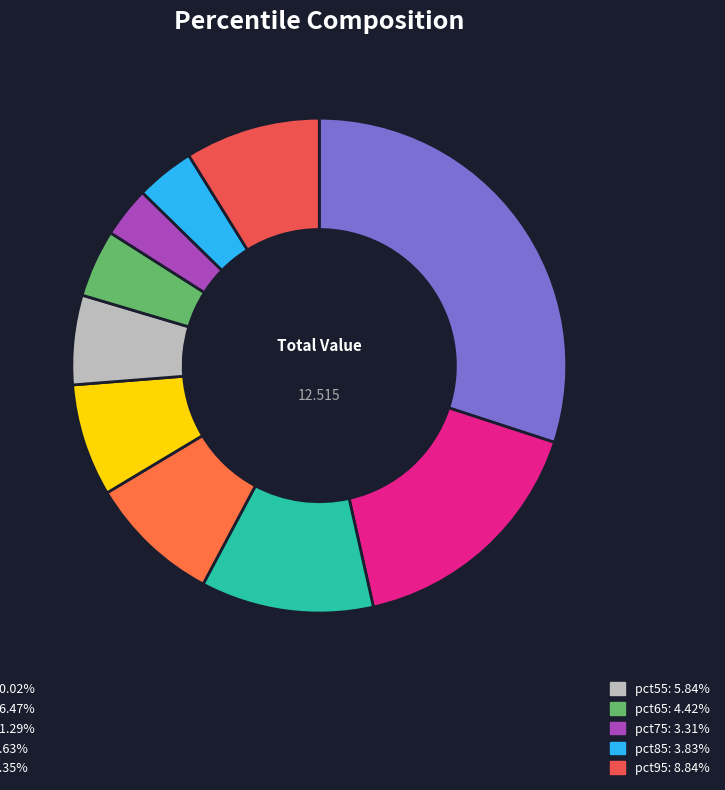

How many segments does this pie chart have?

10